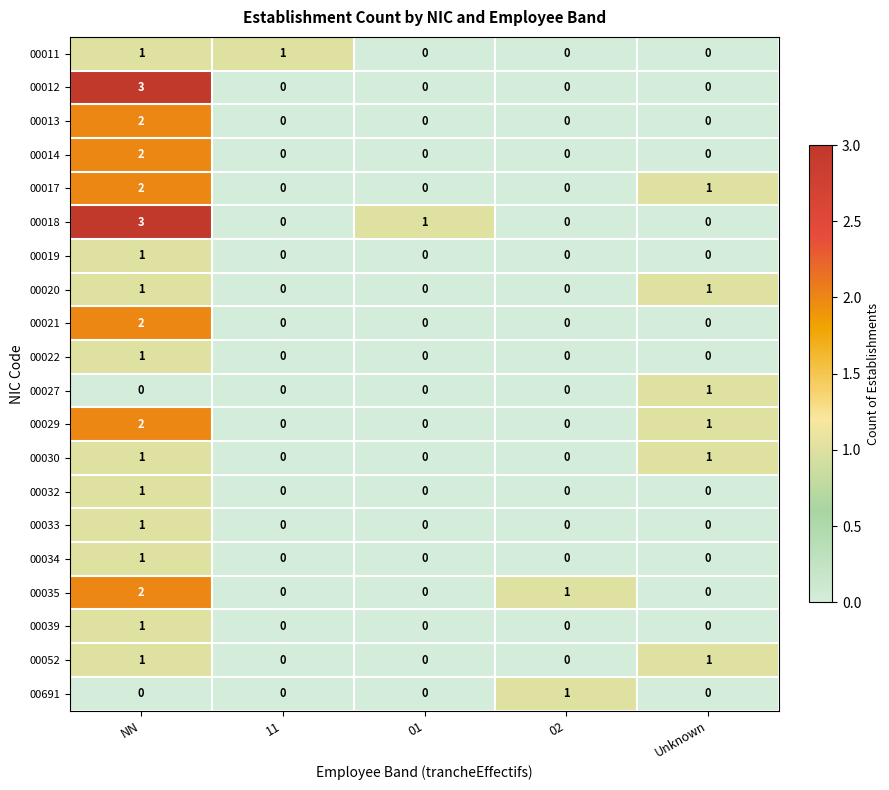

The 00034 series shows 0 at 11. True or false?

True